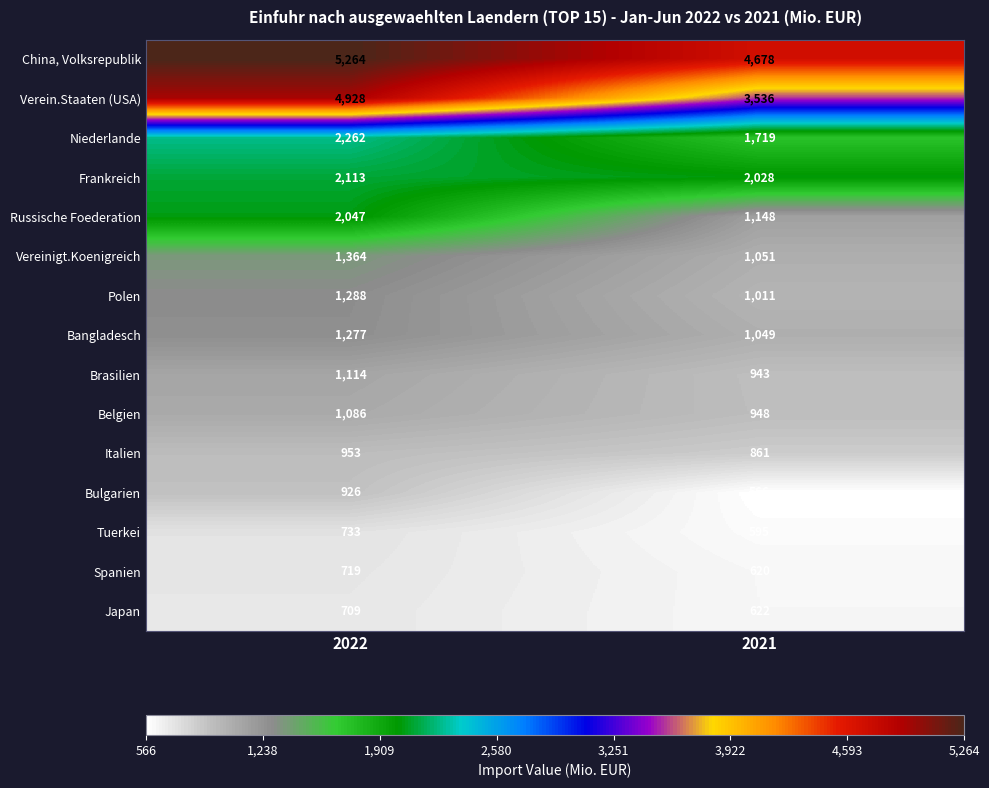

What is the total value across all series at 2022?

26783